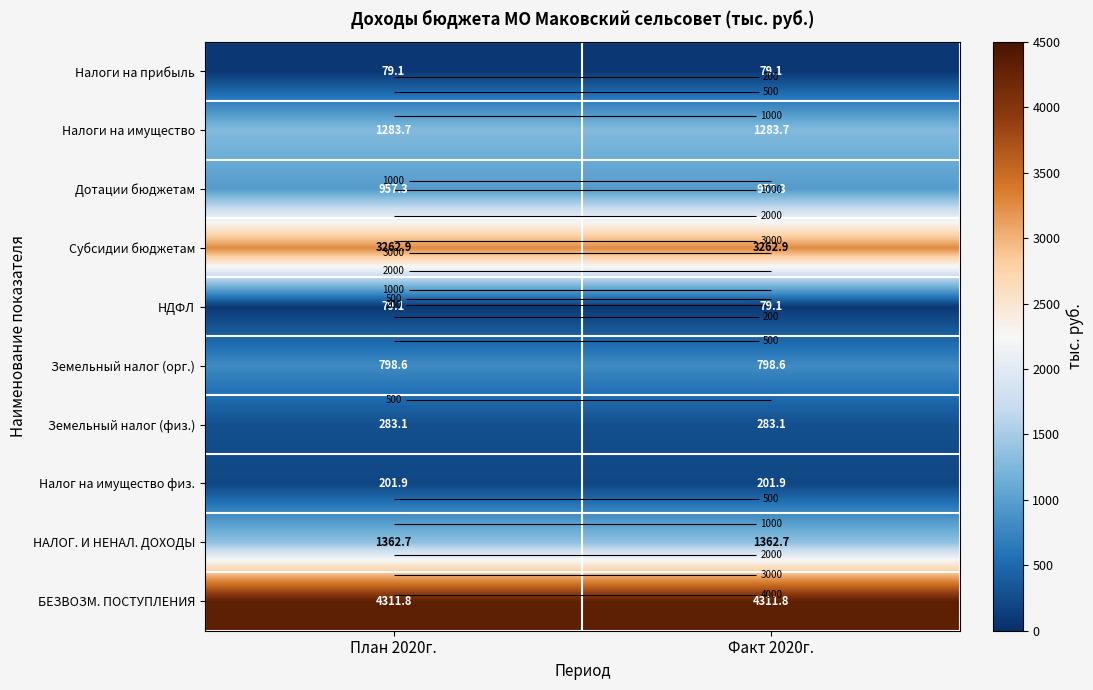

What is the total value across all series at Факт 2020г.?

12620.2